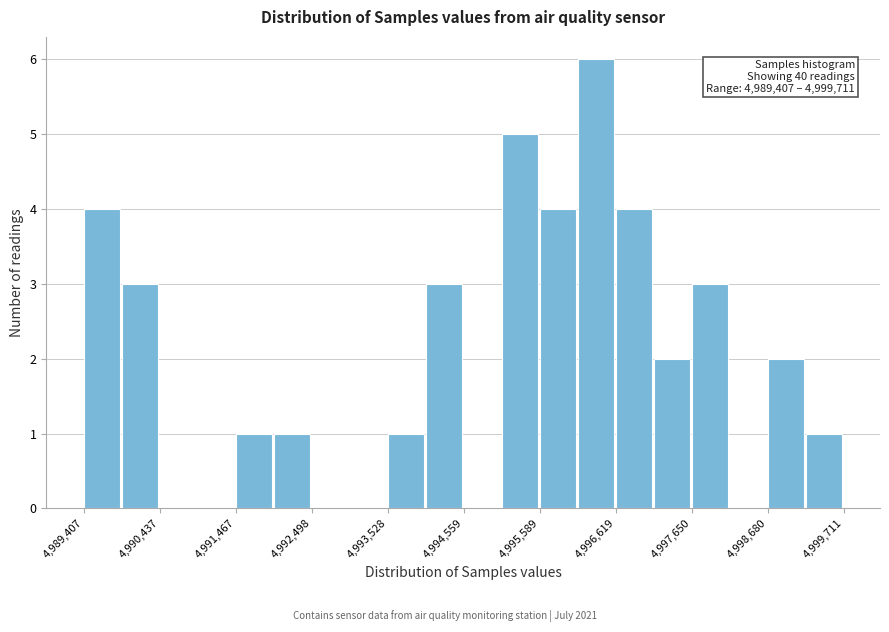

Around what value on the x-axis is the tallest bar? Give the approximate position of its centre, as read against the axis.

4996400